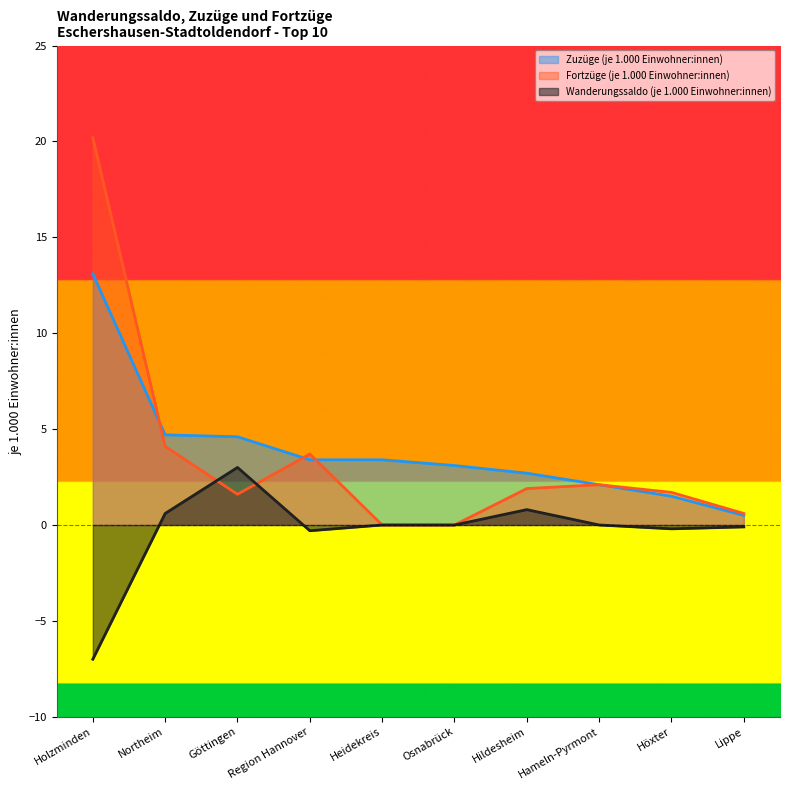

Reading right to left, extract all data points from this chart.

Zuzüge (je 1.000 Einwohner:innen): 0.5	1.5	2.1	2.7	3.1	3.4	3.4	4.6	4.7	13.1
Fortzüge (je 1.000 Einwohner:innen): 0.6	1.7	2.1	1.9	0.0	0.0	3.7	1.6	4.1	20.2
Wanderungssaldo (je 1.000 Einwohner:innen): -0.1	-0.2	0.0	0.8	0.0	0.0	-0.3	3.0	0.6	-7.0